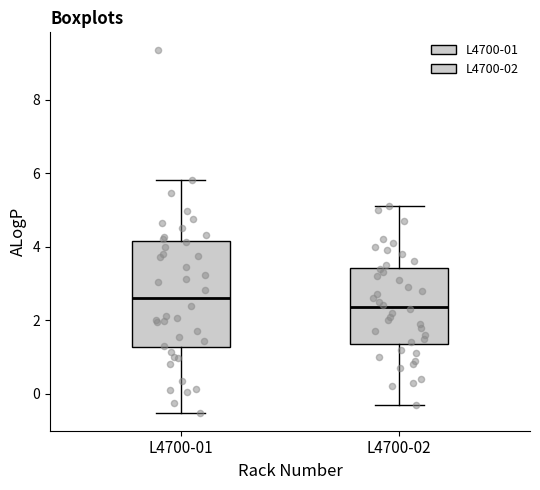

Reading left to right, read every box against the y-axis: the position of its median line, the range the box covers, and the ends of its whiskers. The values are not printed on the chart, so give them approximately, as read against the axis.

L4700-01: median 2.6, box 1.2 to 4.2, whiskers -0.6 to 5.8
L4700-02: median 2.4, box 1.4 to 3.4, whiskers -0.2 to 5.2